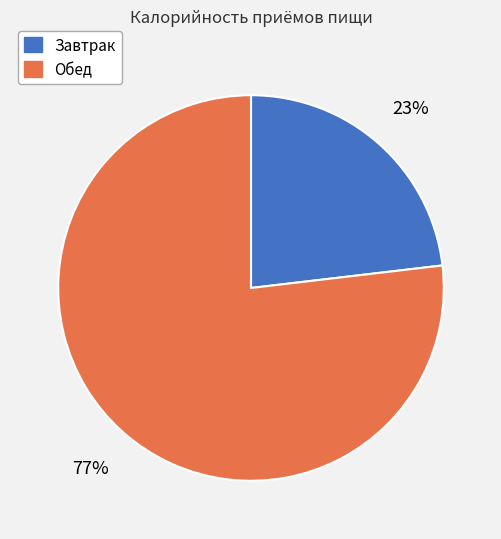

Is Обед the majority of the pie?

Yes